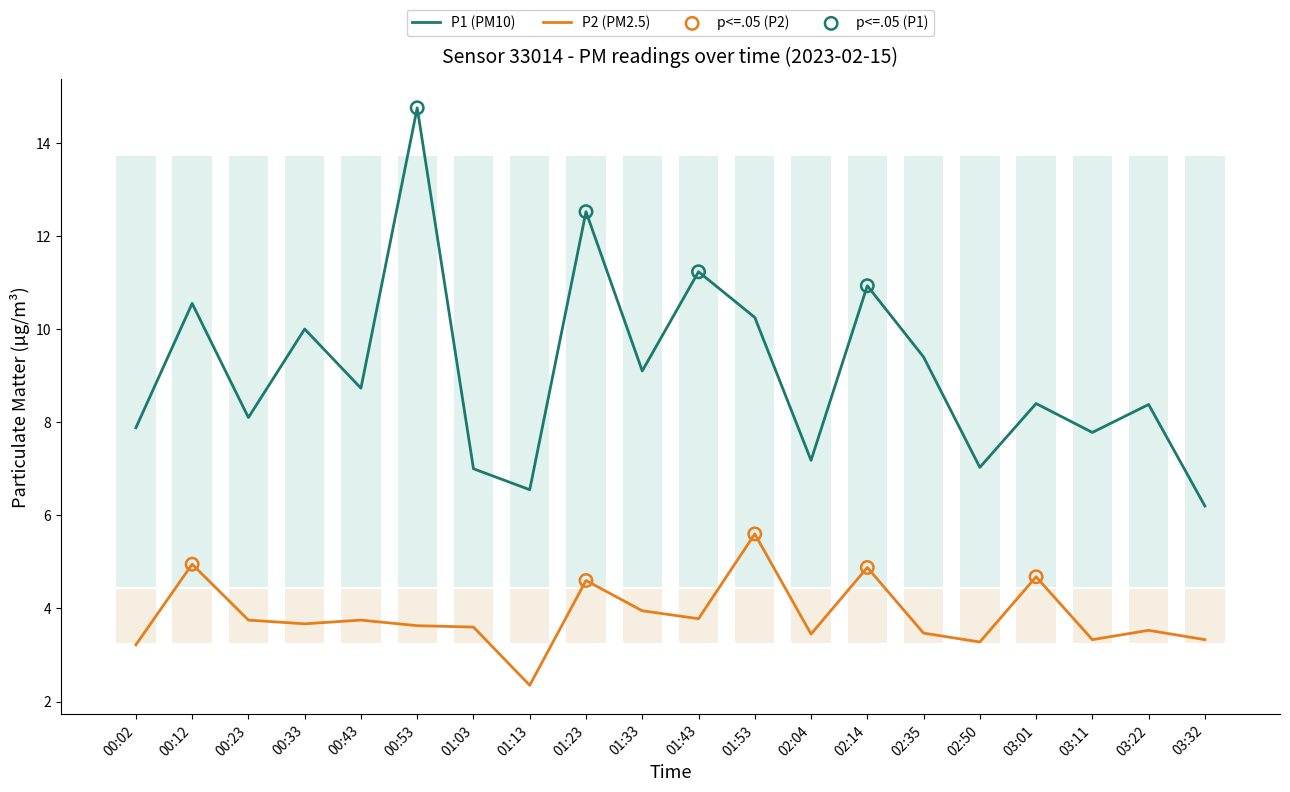

Which series has the largest total across all categories?

P1 (PM10)